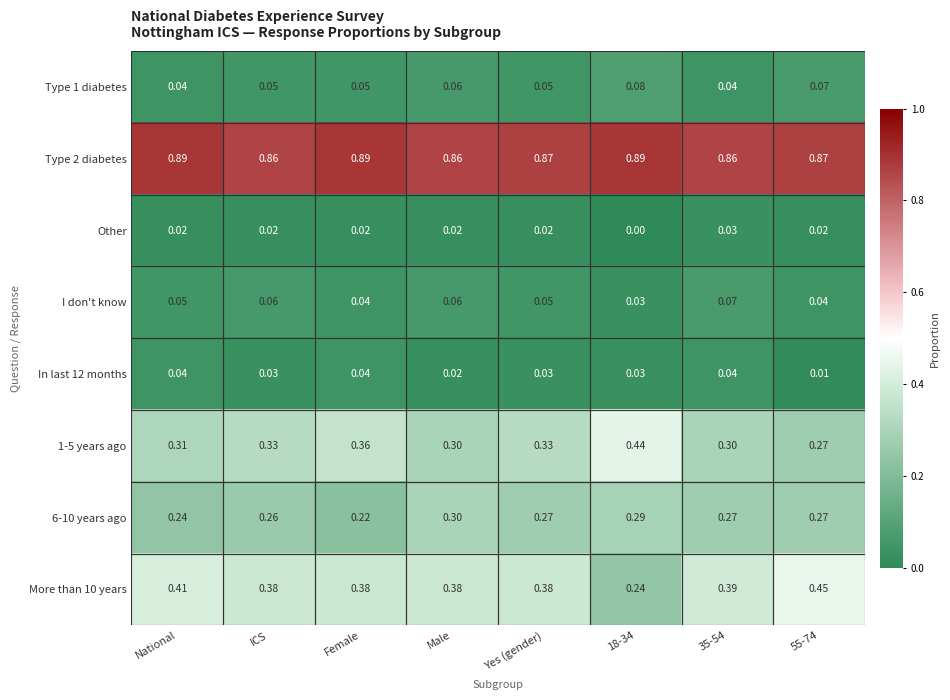

How many distinct data groups are displayed?

8